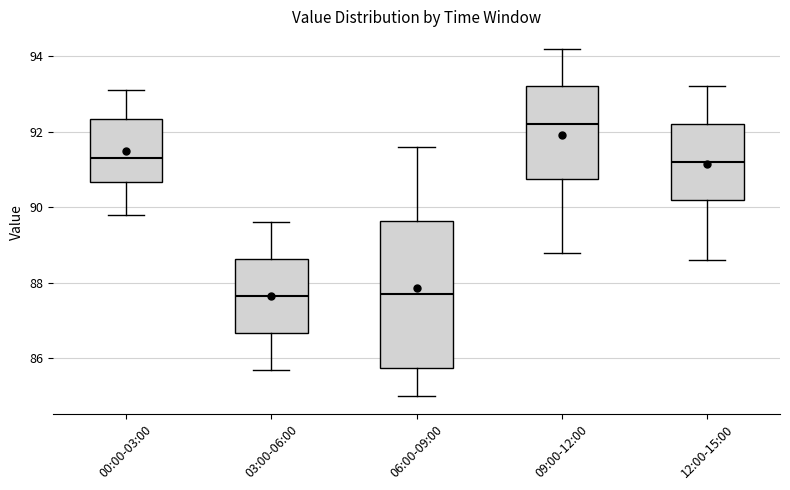

Which box has the highest median line?

09:00-12:00